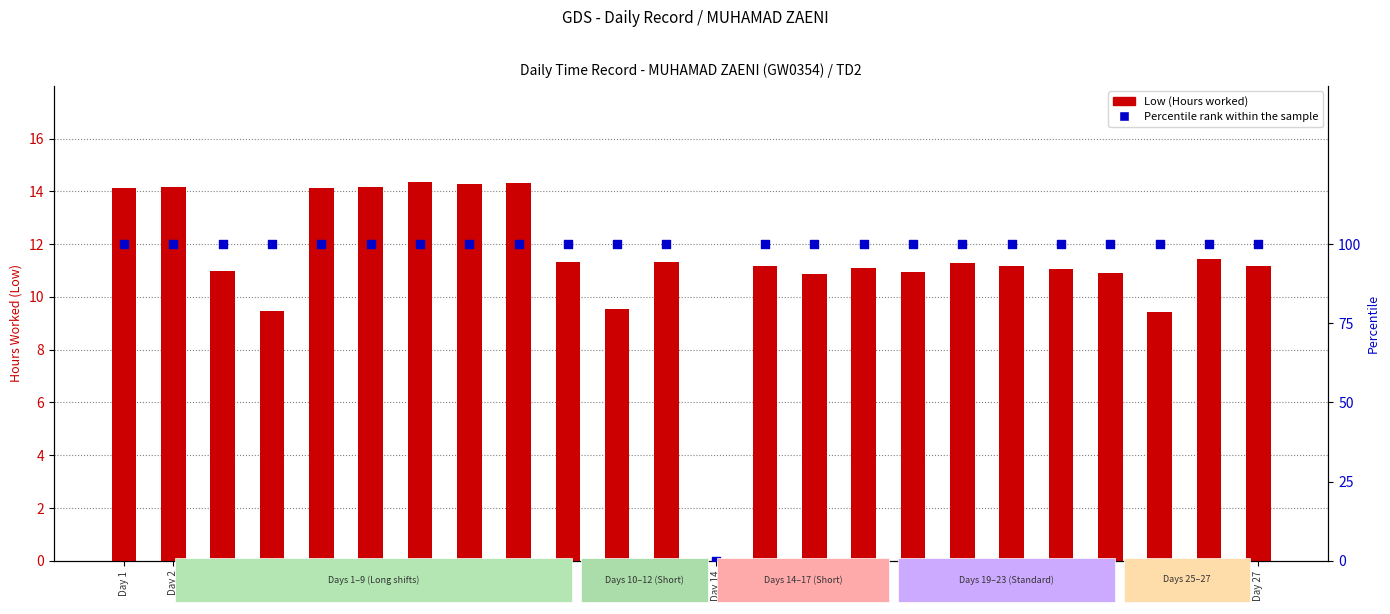

What is the total value across all series at Day 5?

114.1